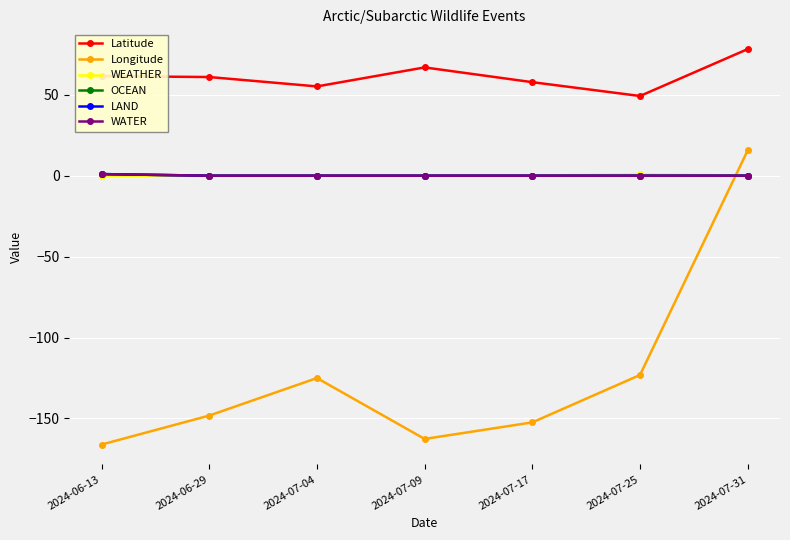

True or false: WATER and WEATHER intersect in this chart.

False